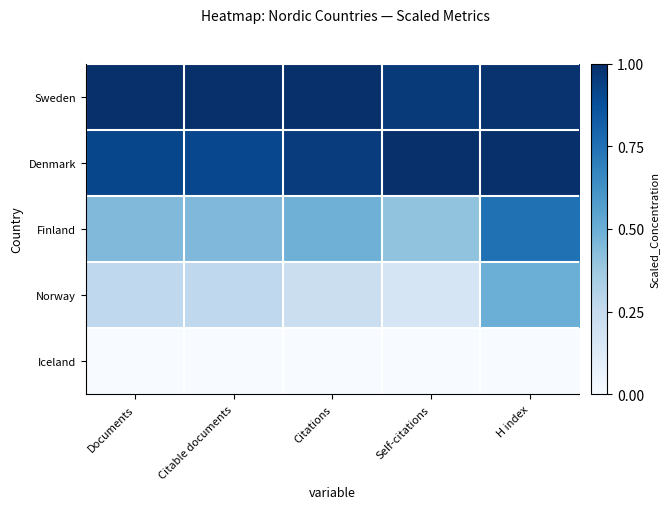

Reading left to right, what are all the values shown in this chart?

Sweden: Documents=1.0	Citable documents=1.0	Citations=1.0	Self-citations=1.0	H index=1.0
Denmark: Documents=0.9	Citable documents=0.9	Citations=0.9	Self-citations=1.0	H index=1.0
Finland: Documents=0.4	Citable documents=0.4	Citations=0.5	Self-citations=0.4	H index=0.8
Norway: Documents=0.3	Citable documents=0.3	Citations=0.2	Self-citations=0.2	H index=0.5
Iceland: Documents=0.0	Citable documents=0.0	Citations=0.0	Self-citations=0.0	H index=0.0